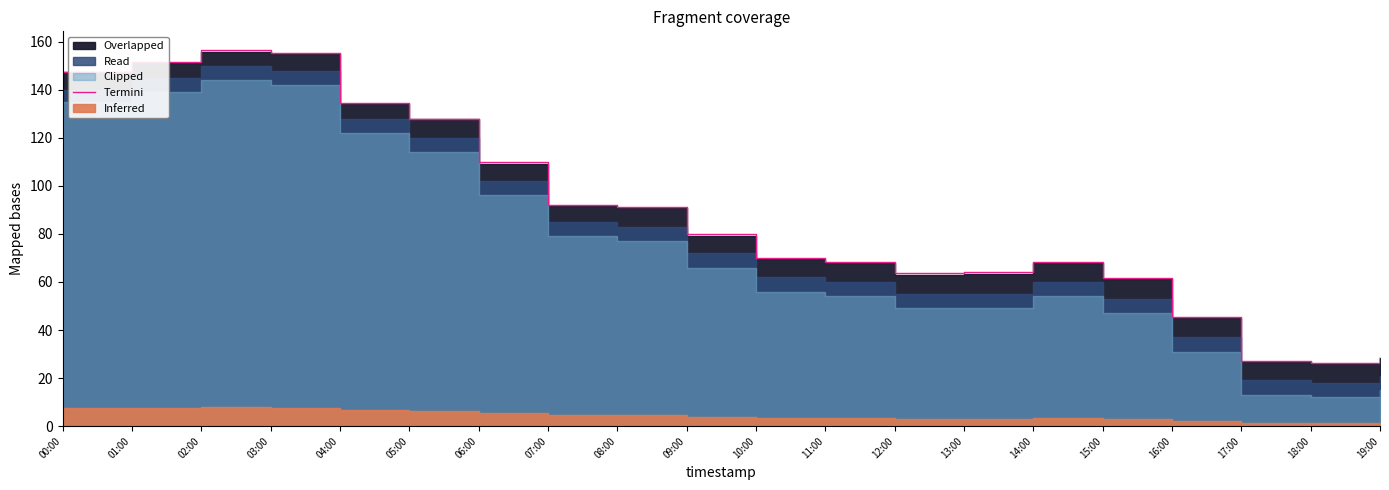

How many points are lower than both their immediate neighbors (excluding endpoints)?

2